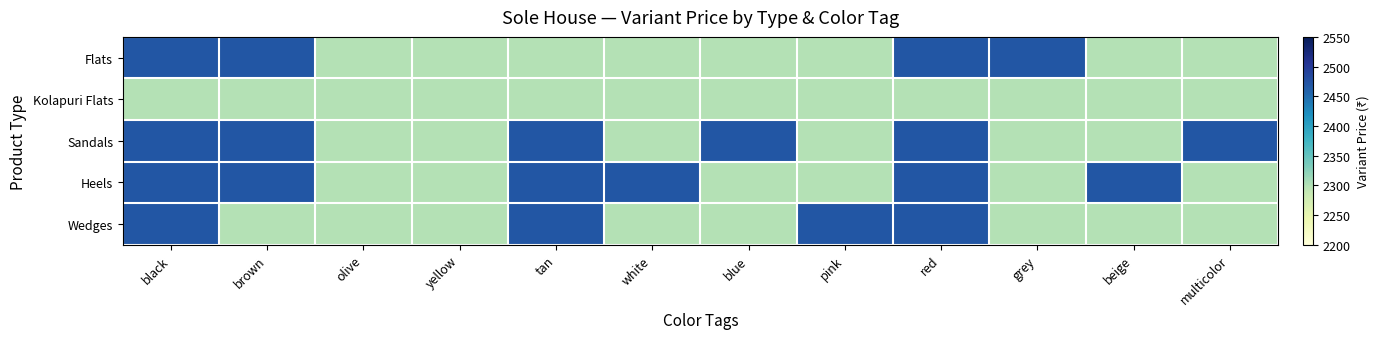

Which series has the largest range (max minus min)?

Flats